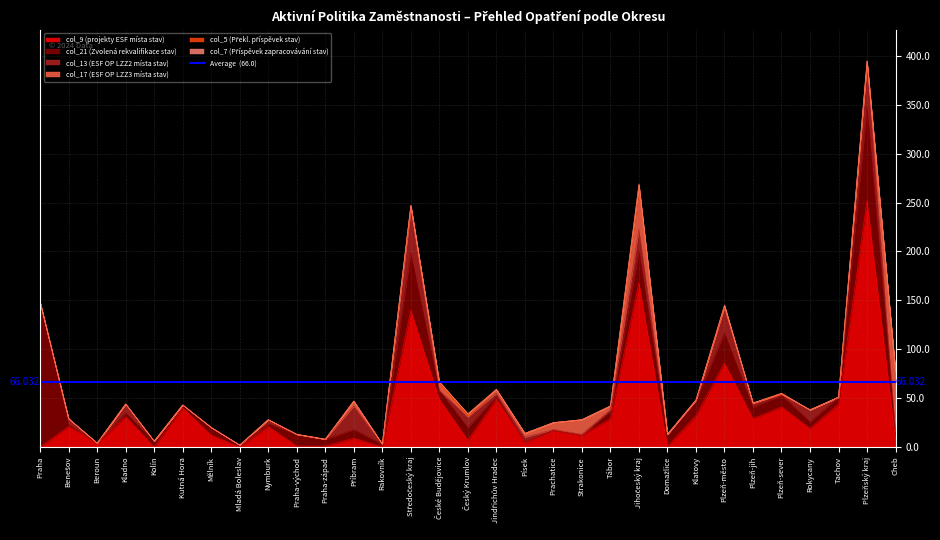

The col_21 (Zvolená rekvalifikace stav) series shows 12 at Plzeň-jih. True or false?

True